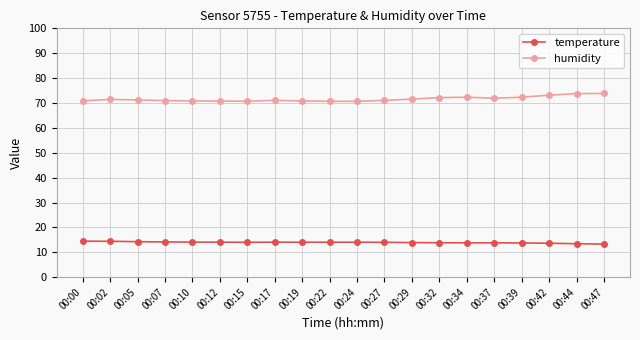

What is the difference between the highest and lowest values at 00:15?

56.7